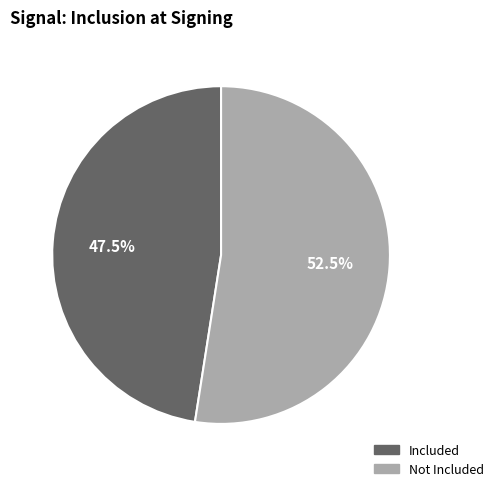

Count the number of slices in the pie.

2